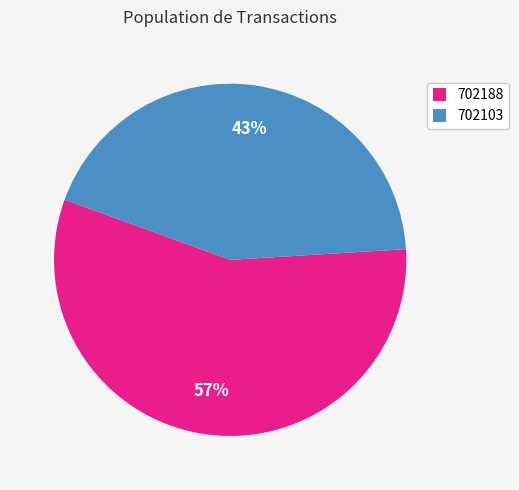

To the nearest percent, what is the combined percentage of 702188 and 702103?

100%